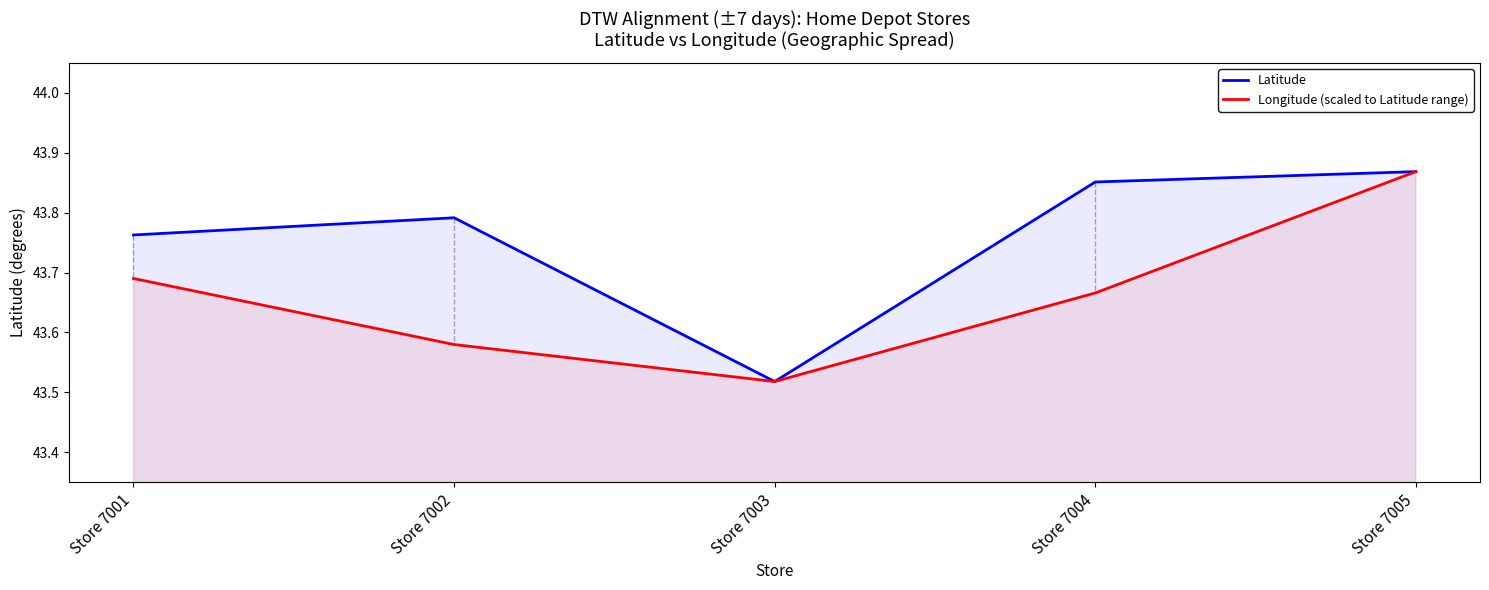

How many categories are shown in the chart?

5